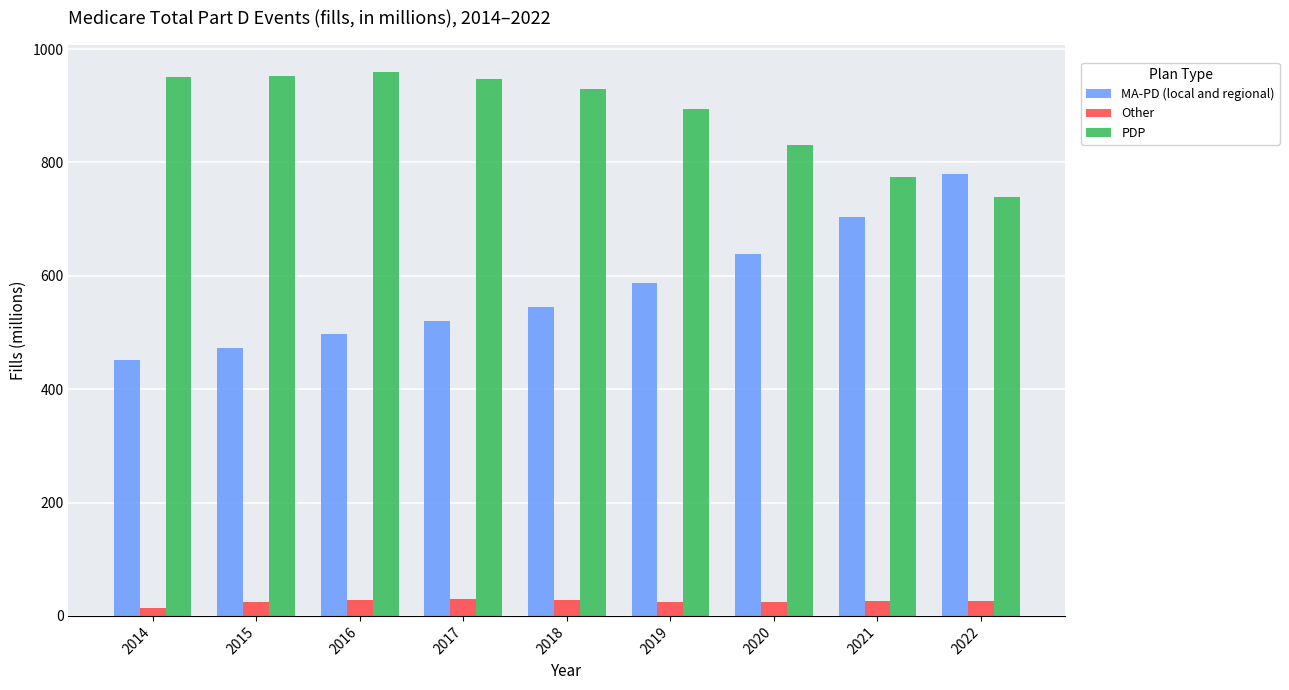

How many groups of bars are there?

9